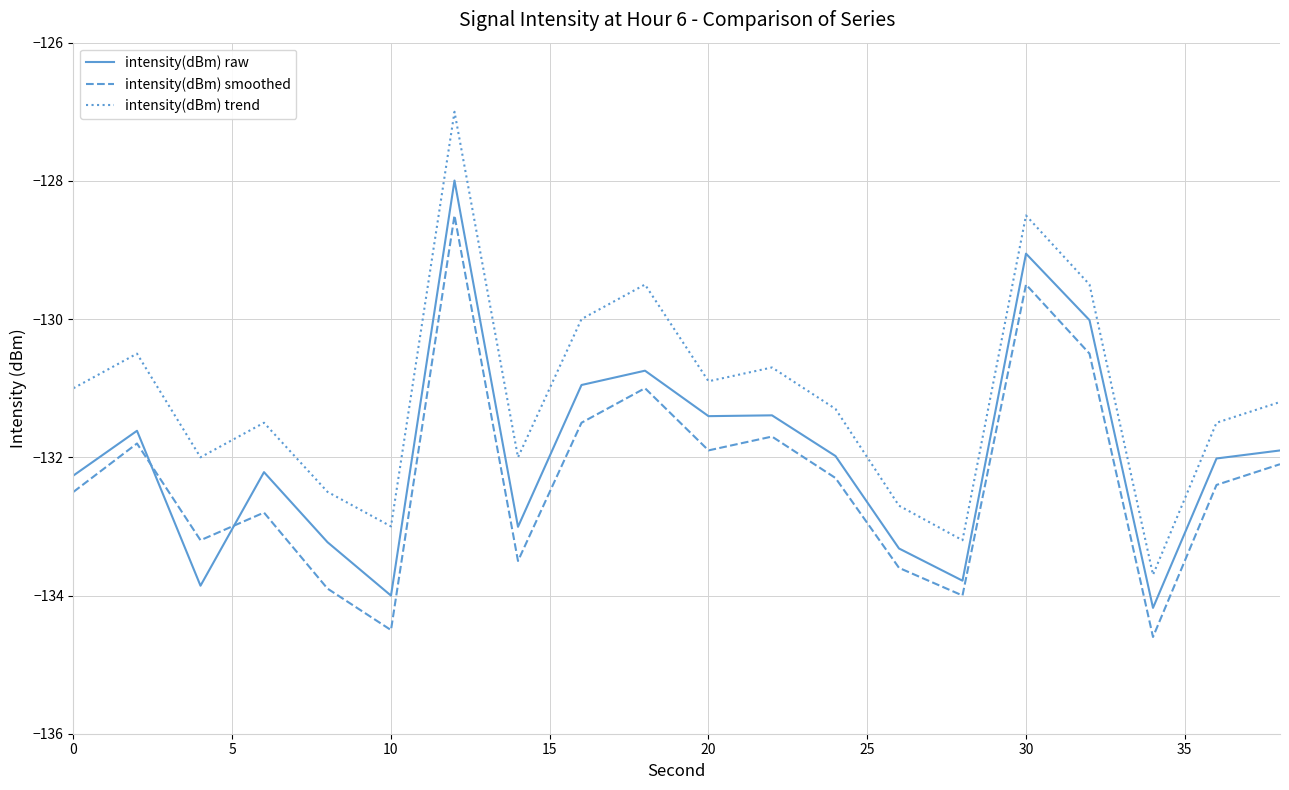

Which series has the largest total across all categories?

intensity(dBm) trend